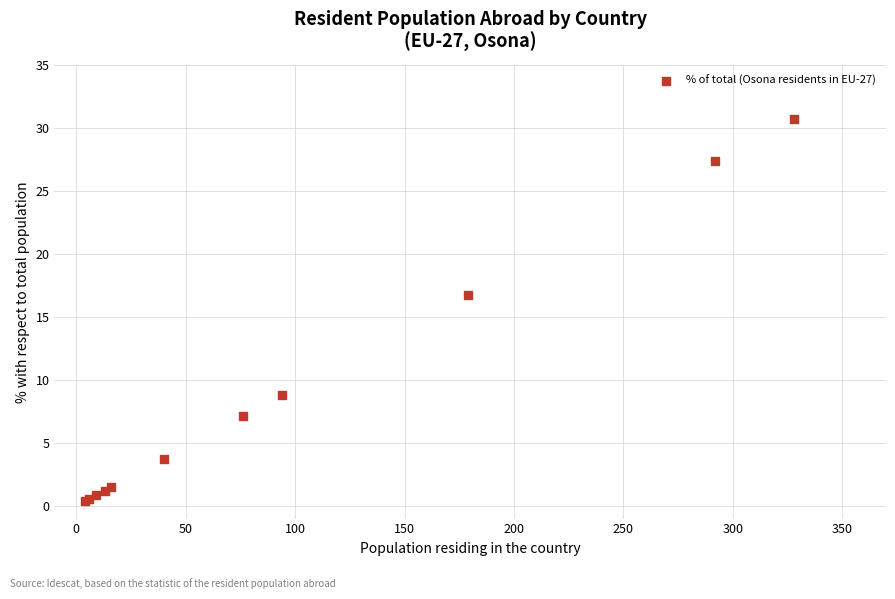

What Y value in the scatter plot is closest to 15?

16.8